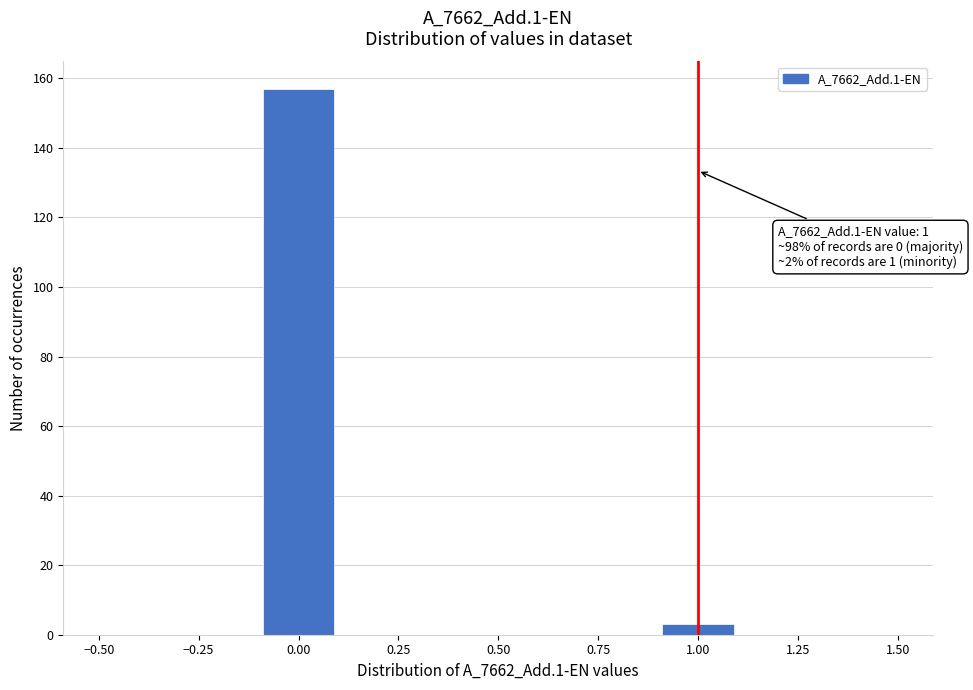

Which range on the x-axis has the tallest bar?

-0.1 to 0.1